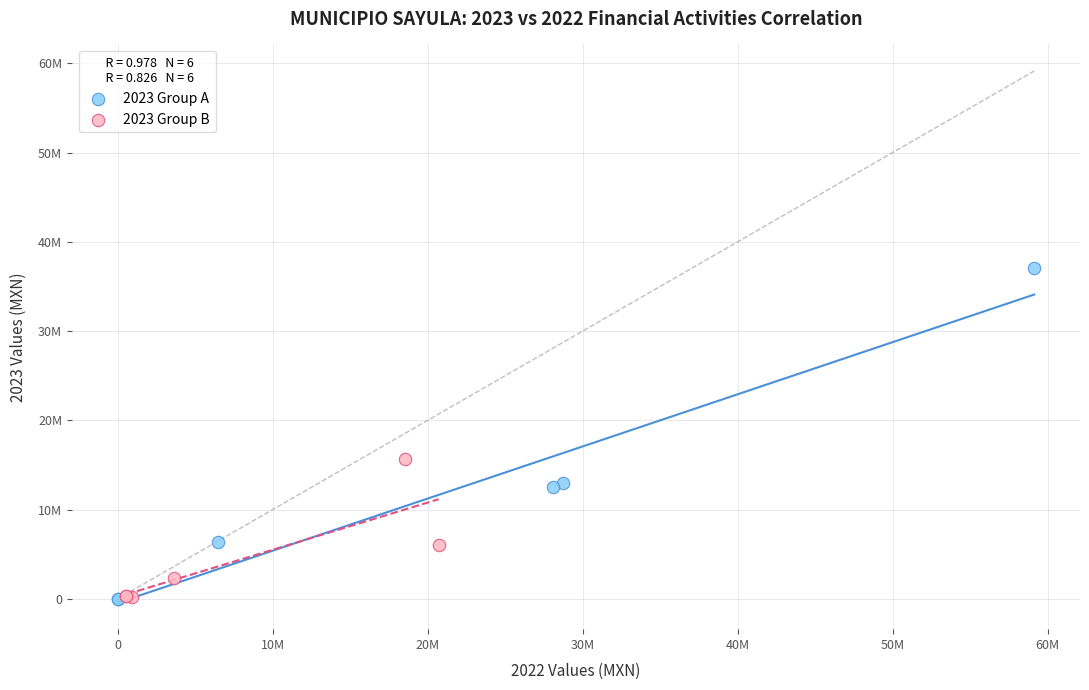

What are all the series names shown in the legend?

2023 Group A, 2023 Group B